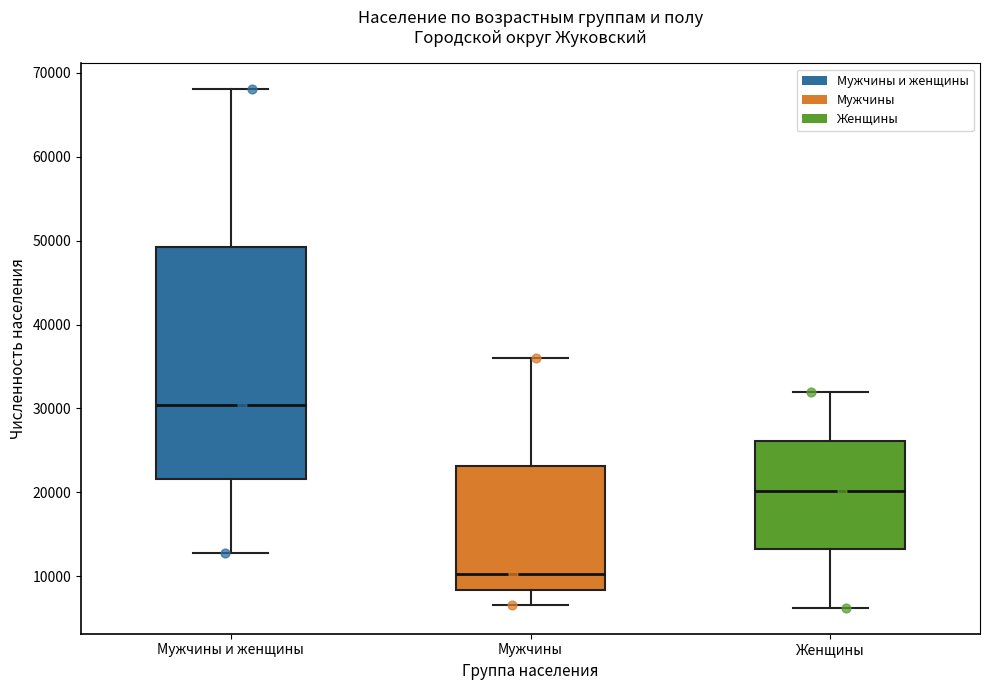

Reading left to right, transcribe this box plot: for each box, give where its median line is, the range the box spans, and where its two whiskers end, as read against the y-axis. The values are not printed on the chart, so give them approximately, as read against the axis.

Мужчины и женщины: median 30000, box 22000 to 49000, whiskers 13000 to 68000
Мужчины: median 10000, box 8000 to 23000, whiskers 7000 to 36000
Женщины: median 20000, box 13000 to 26000, whiskers 6000 to 32000